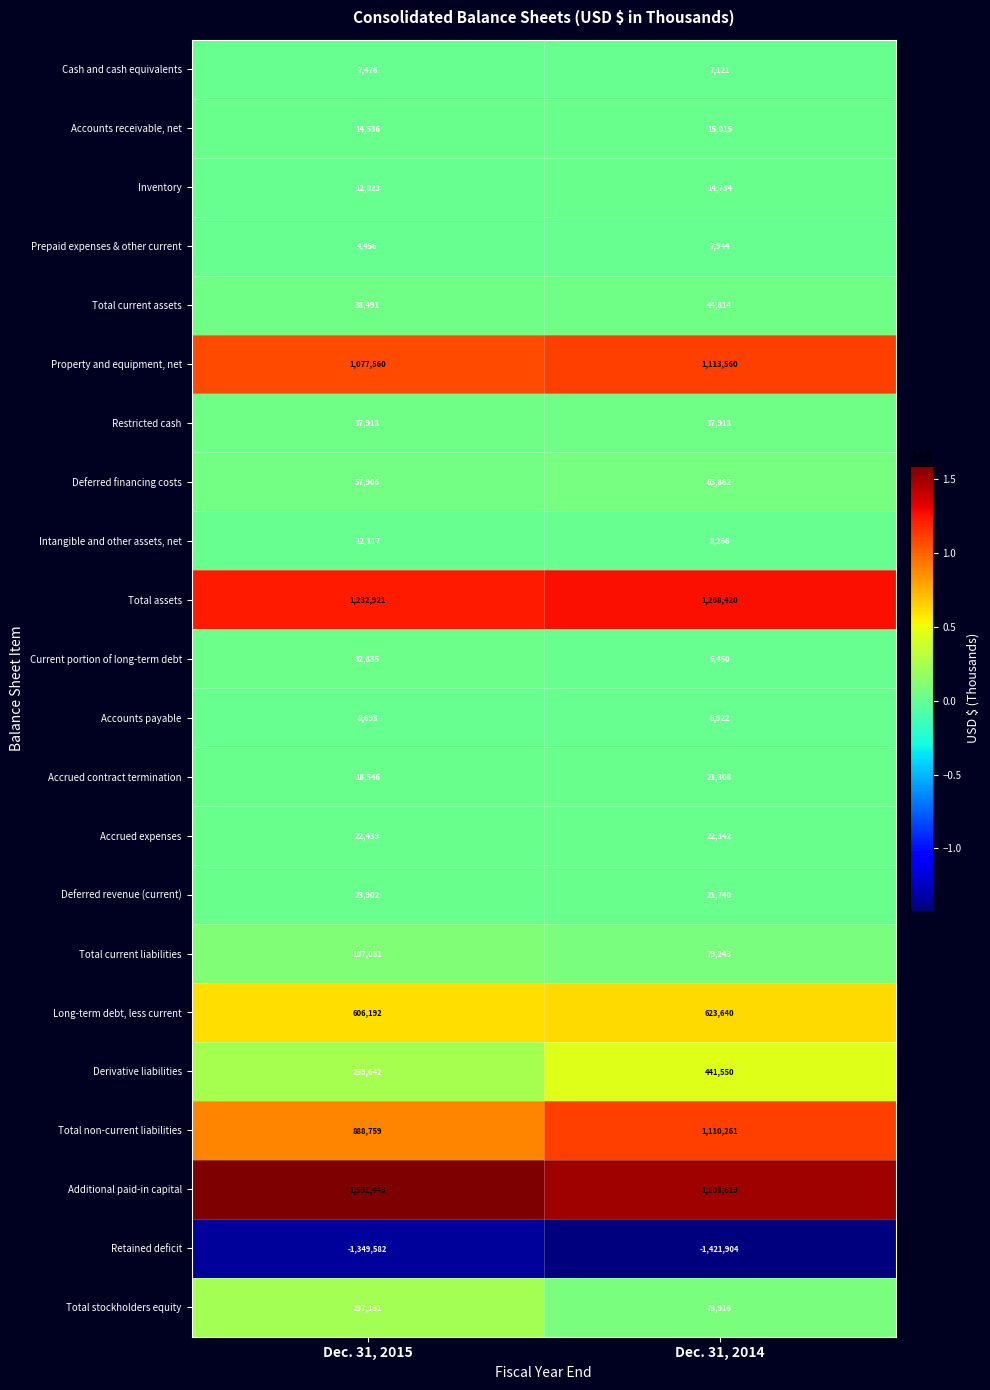

What is the greatest value displayed?

1591443